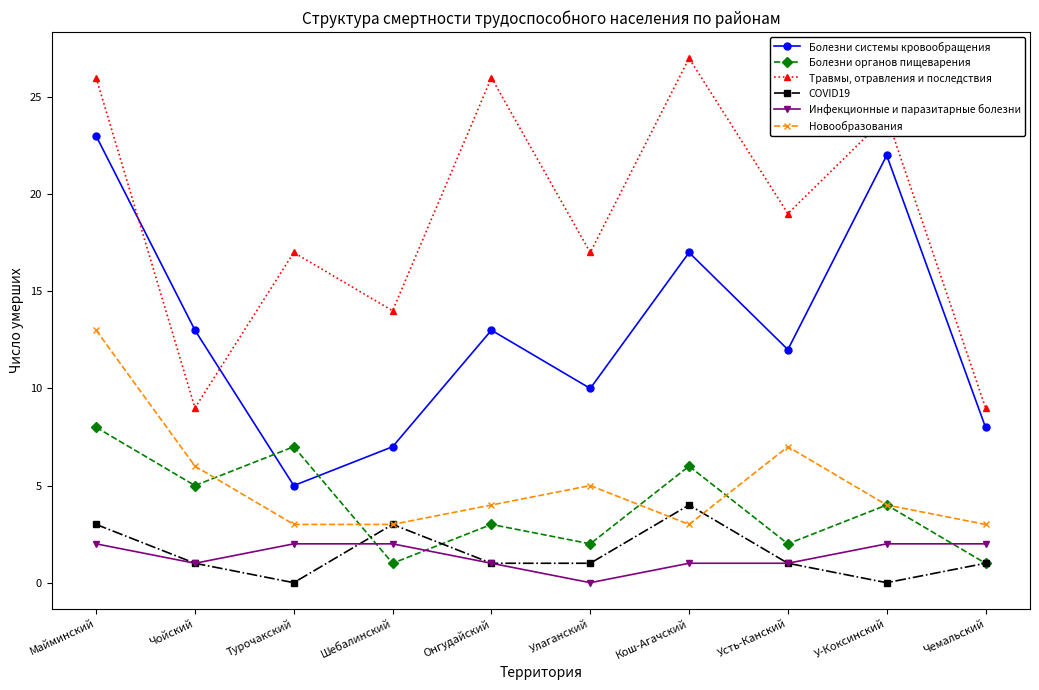

Reading right to left, what are all the values shown in this chart?

Болезни системы кровообращения: Чемальский=8	У-Коксинский=22	Усть-Канский=12	Кош-Агачский=17	Улаганский=10	Онгудайский=13	Шебалинский=7	Турочакский=5	Чойский=13	Майминский=23
Болезни органов пищеварения: Чемальский=1	У-Коксинский=4	Усть-Канский=2	Кош-Агачский=6	Улаганский=2	Онгудайский=3	Шебалинский=1	Турочакский=7	Чойский=5	Майминский=8
Травмы, отравления и последствия: Чемальский=9	У-Коксинский=24	Усть-Канский=19	Кош-Агачский=27	Улаганский=17	Онгудайский=26	Шебалинский=14	Турочакский=17	Чойский=9	Майминский=26
COVID19: Чемальский=1	У-Коксинский=0	Усть-Канский=1	Кош-Агачский=4	Улаганский=1	Онгудайский=1	Шебалинский=3	Турочакский=0	Чойский=1	Майминский=3
Инфекционные и паразитарные болезни: Чемальский=2	У-Коксинский=2	Усть-Канский=1	Кош-Агачский=1	Улаганский=0	Онгудайский=1	Шебалинский=2	Турочакский=2	Чойский=1	Майминский=2
Новообразования: Чемальский=3	У-Коксинский=4	Усть-Канский=7	Кош-Агачский=3	Улаганский=5	Онгудайский=4	Шебалинский=3	Турочакский=3	Чойский=6	Майминский=13